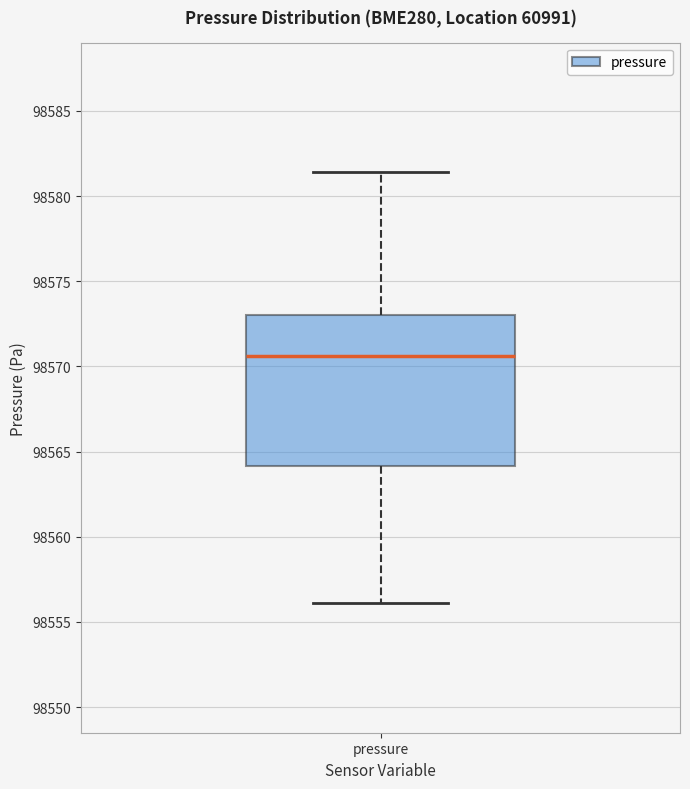

Where does the median line of the box for pressure sit on the y-axis? The values are not printed on the chart, so give them approximately, as read against the axis.

98570.5